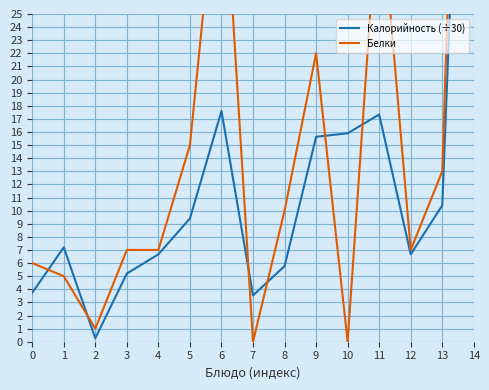

Where is Белки nearest to the value 43?

6